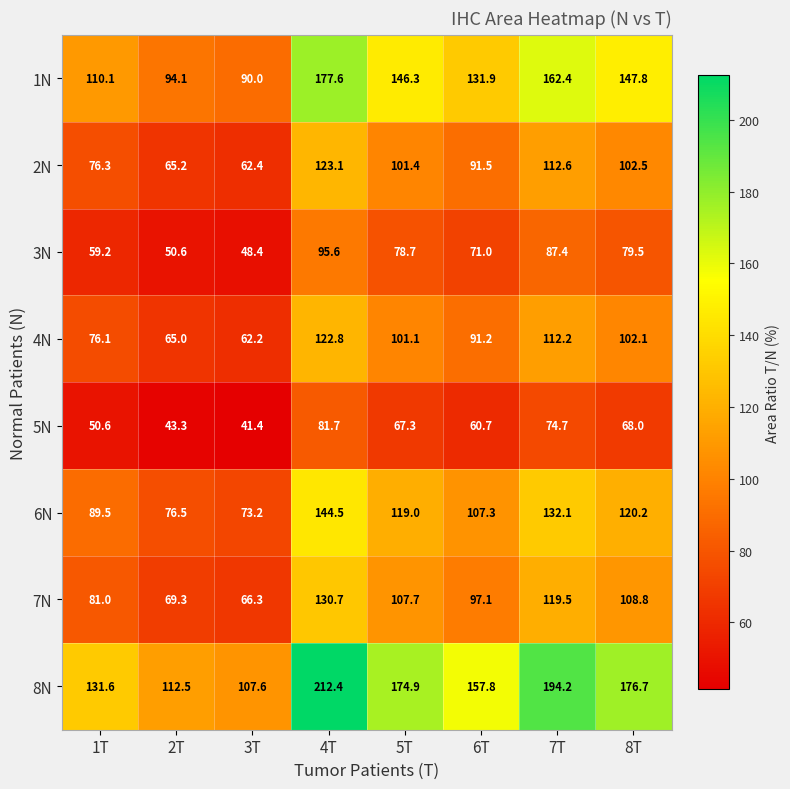

Which series has the largest total across all categories?

8N